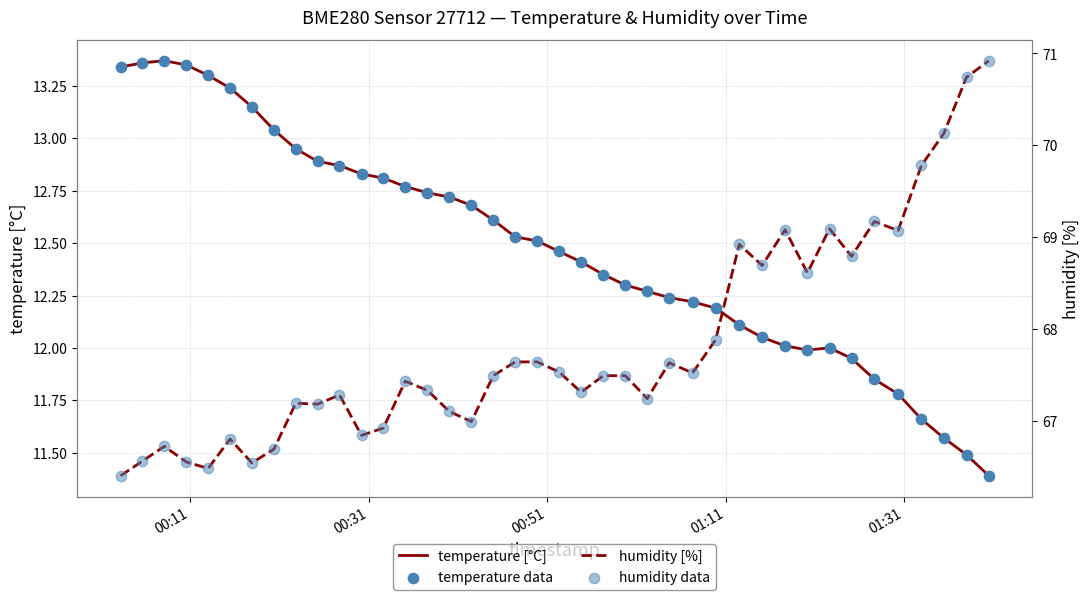

Which series has the largest Y range (max minus min)?

humidity [%]